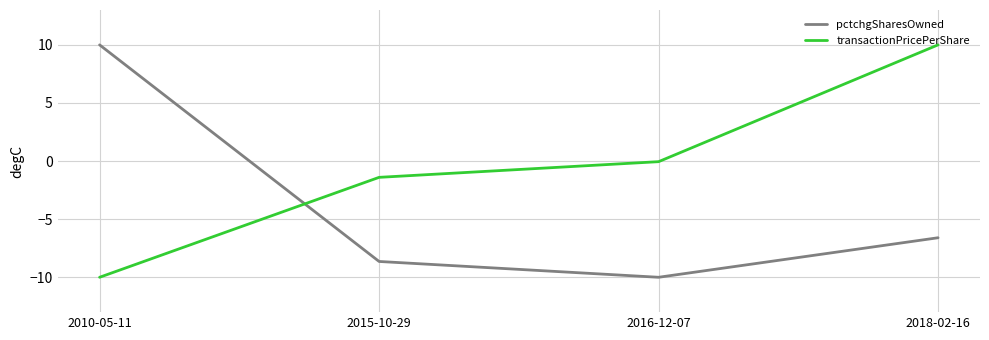

What position from the right is 2018-02-16?

1